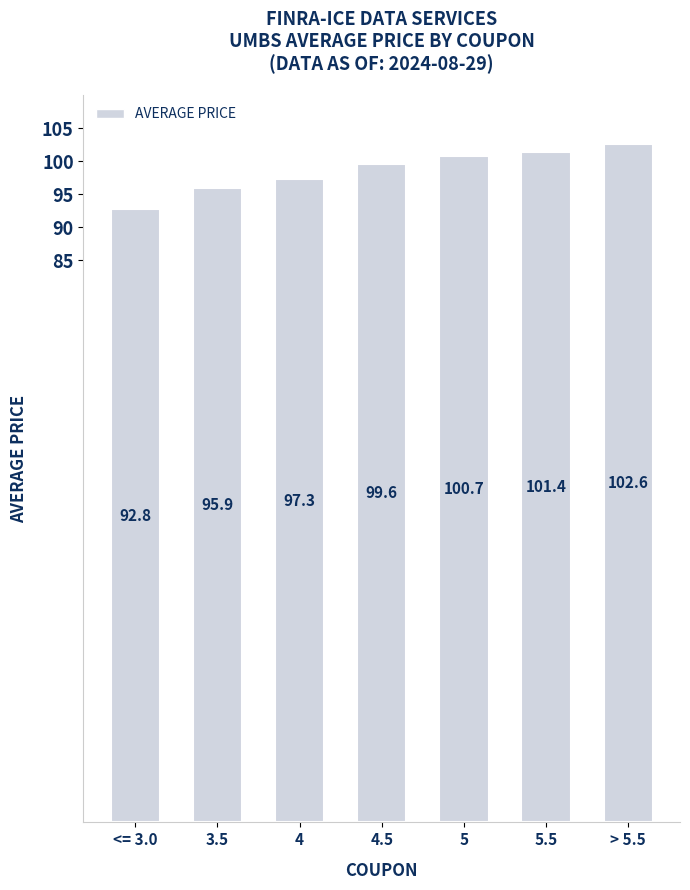

Rank the categories by value from lowest to highest.

<= 3.0, 3.5, 4, 4.5, 5, 5.5, > 5.5